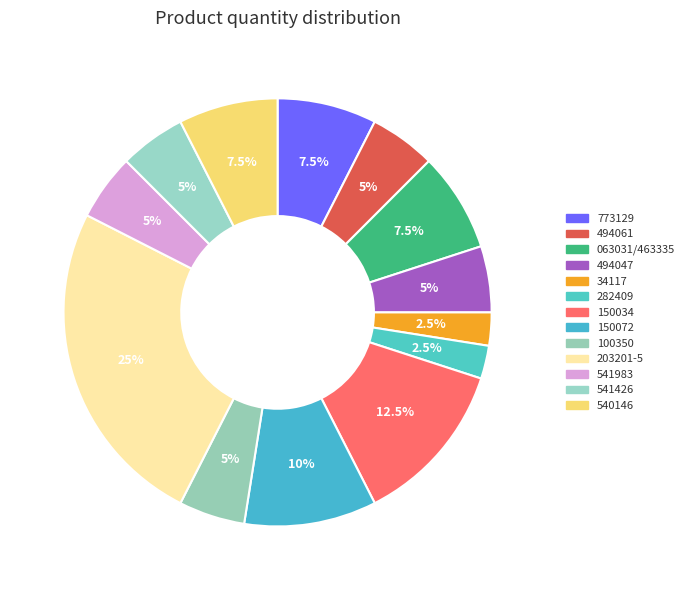

Is it true that 150072 is 1% of the pie?

False